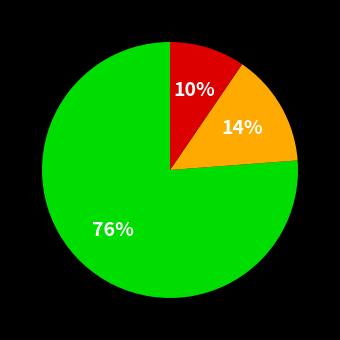

To the nearest percent, what is the average slice percentage?

33%